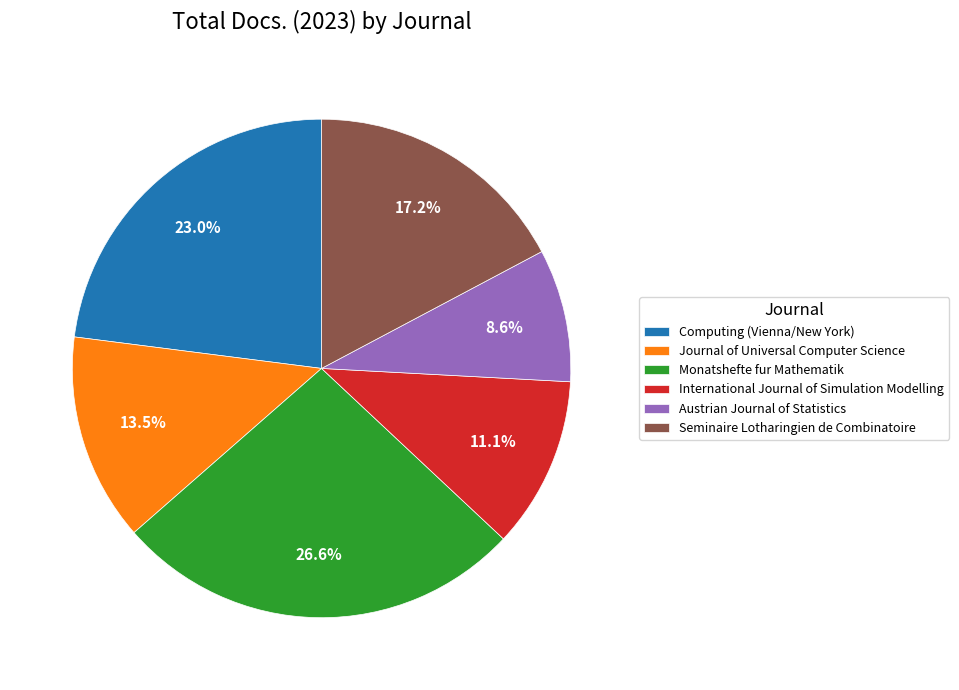

To the nearest percent, what portion does International Journal of Simulation Modelling represent?

11%